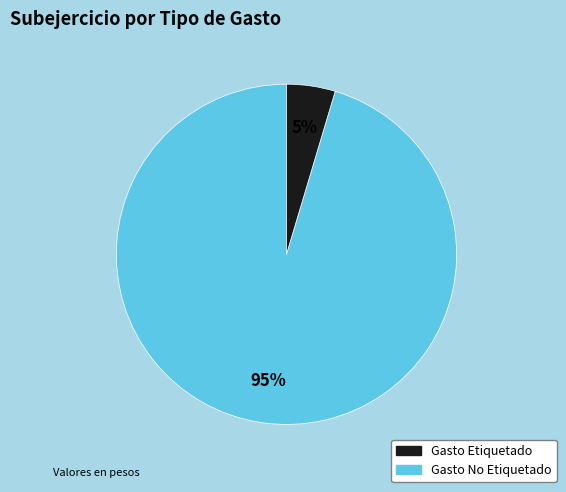

Is there a majority slice in this chart?

Yes